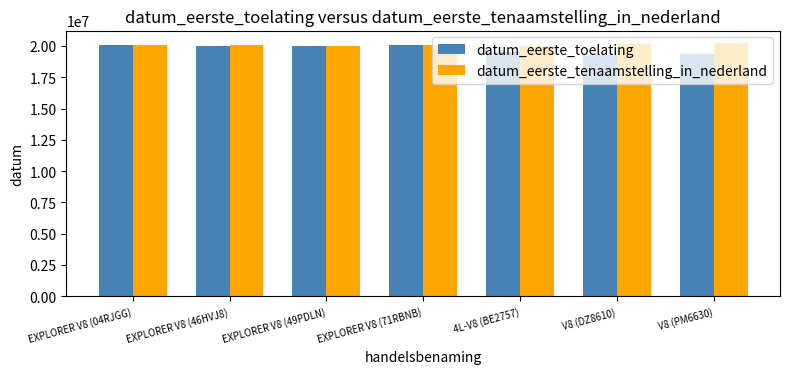

What is the sum of all datum_eerste_tenaamstelling_in_nederland values?

140623233